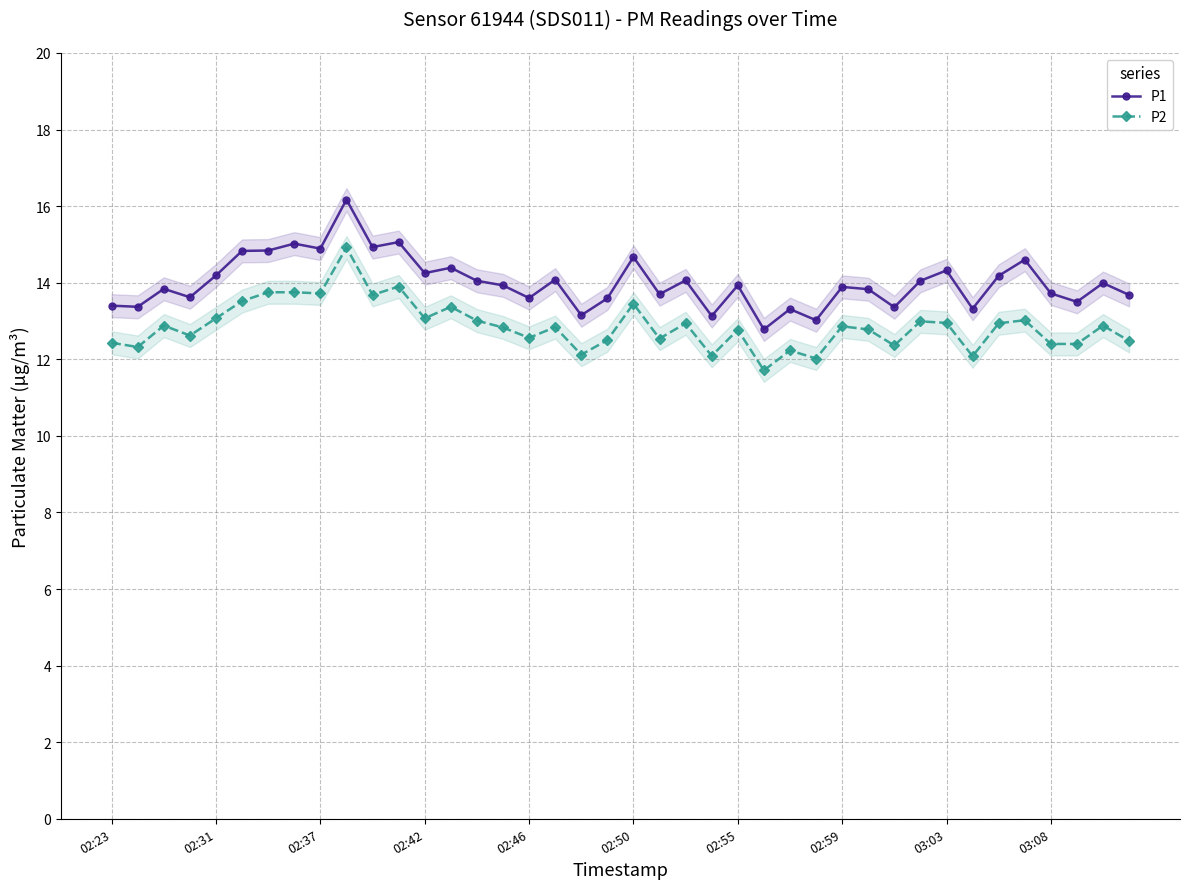

What is the lowest value of the P2 series?

11.7